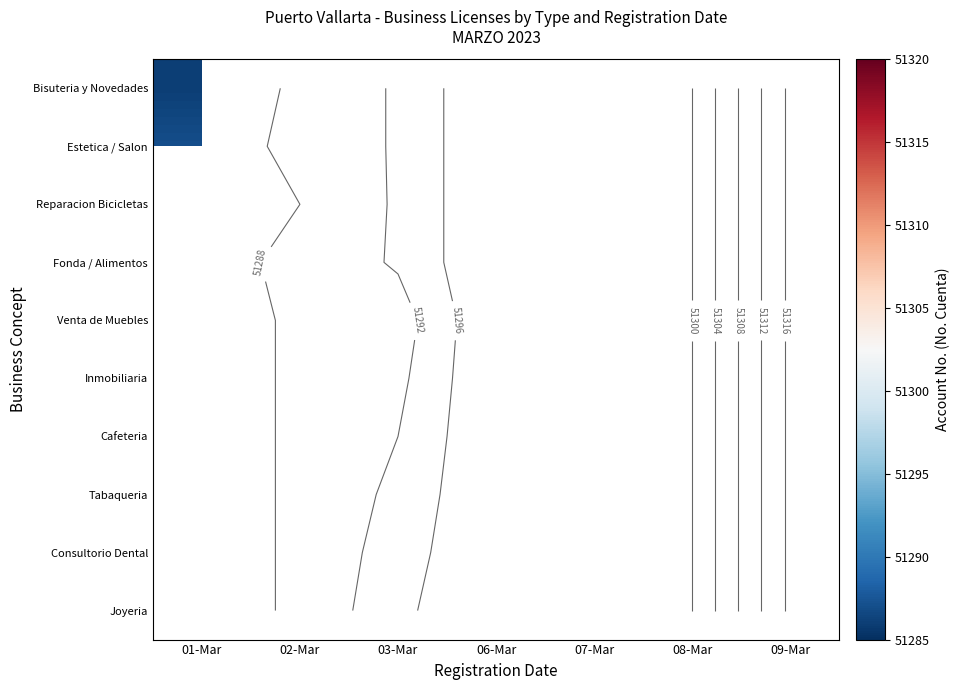

At how many categories does at least one series exceed 51301?

1